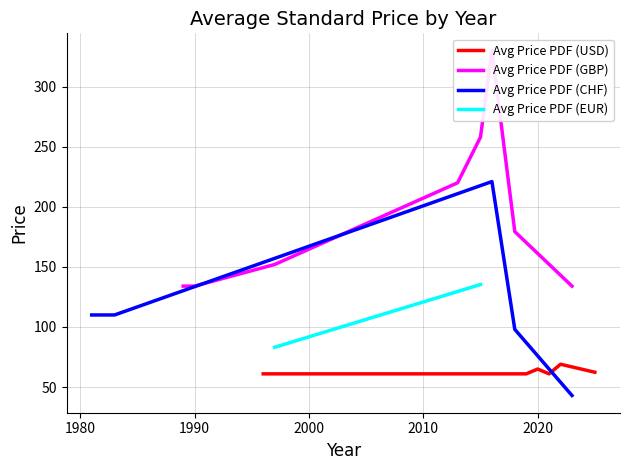

Which series has the widest spread of values?

Avg Price PDF (GBP)